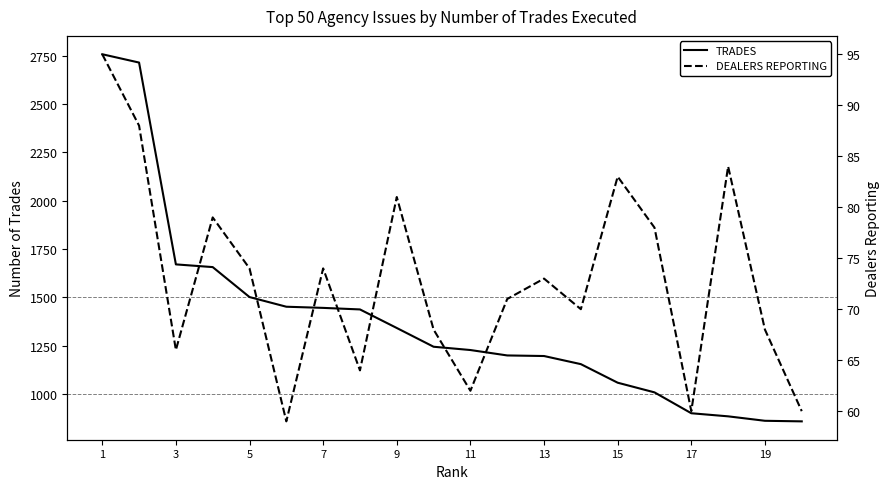

What is the sum of all DEALERS REPORTING values?

1457